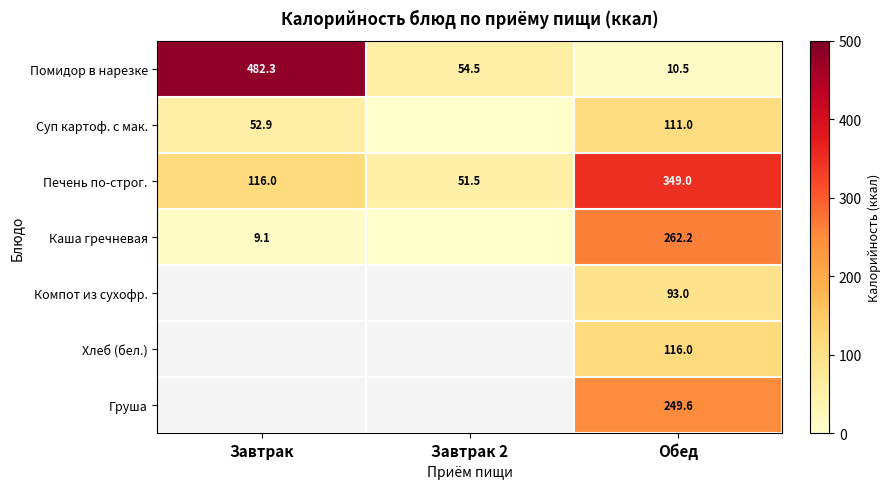

How many distinct data groups are displayed?

7